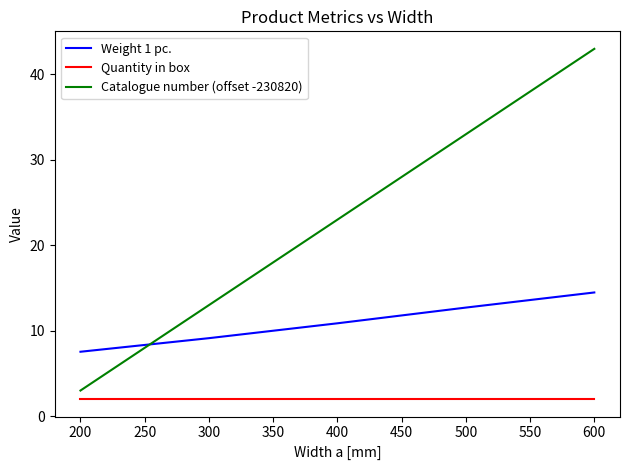

How many Catalogue number (offset -230820) values are between 13 and 33?

3